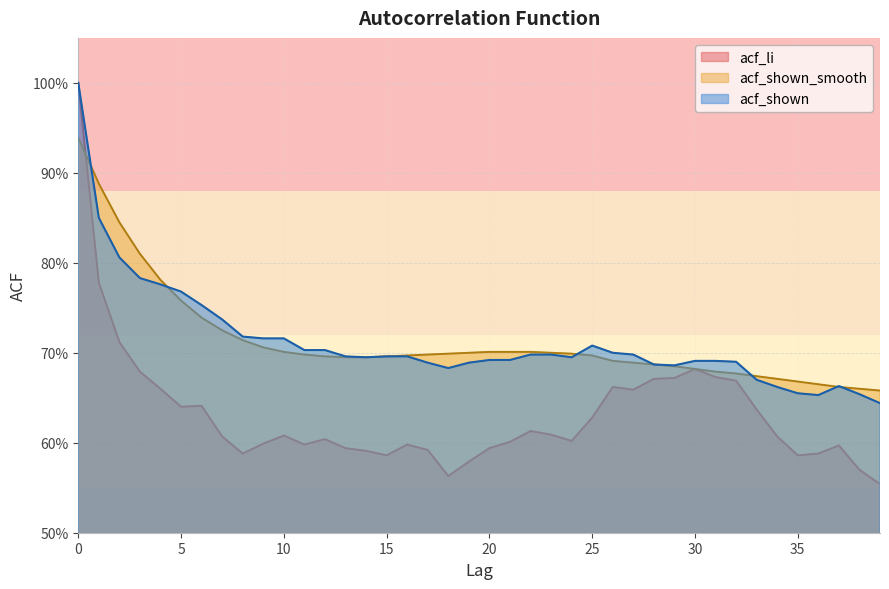

How many interior local valleys does the acf_shown series have?

5